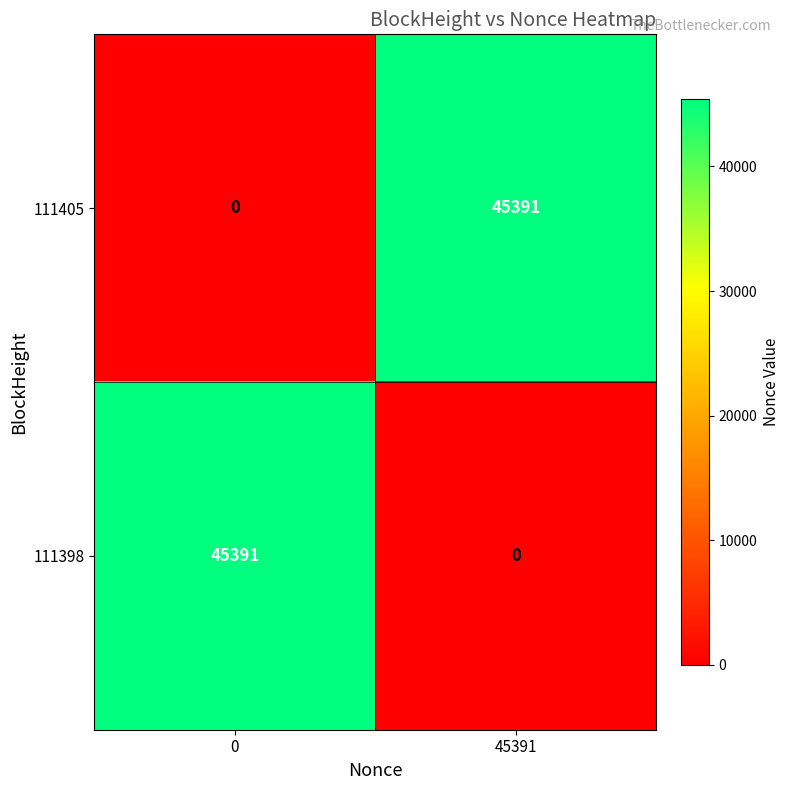

What is the difference between the 111405 values at 45391 and 0?

45391